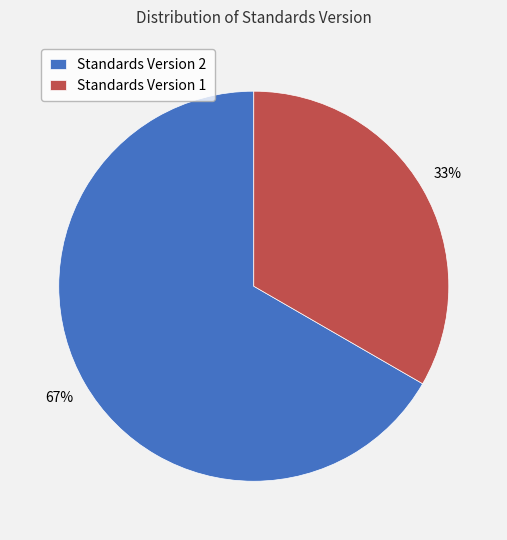

Is it true that Standards Version 1 is 33% of the pie?

True